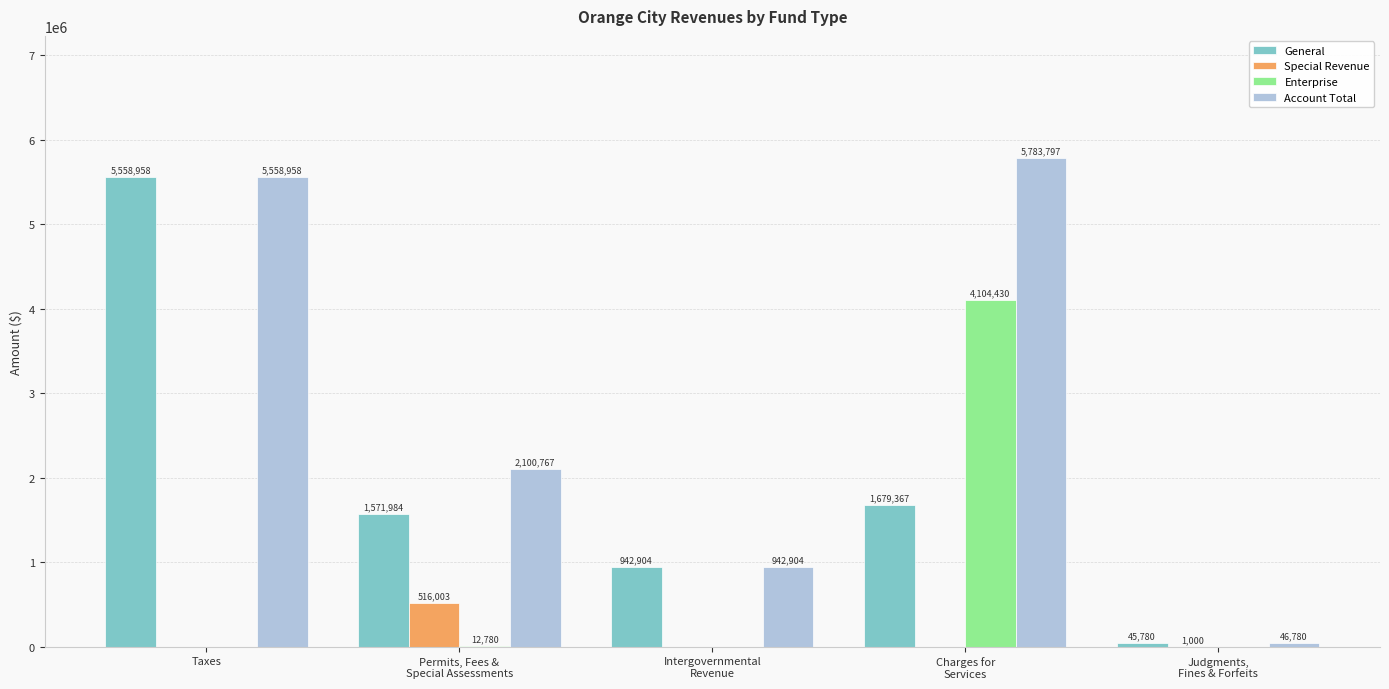

Reading left to right, what are all the values shown in this chart?

General: Taxes=5558958	Permits, Fees &
Special Assessments=1571984	Intergovernmental
Revenue=942904	Charges for
Services=1679367	Judgments,
Fines & Forfeits=45780
Special Revenue: Taxes=0	Permits, Fees &
Special Assessments=516003	Intergovernmental
Revenue=0	Charges for
Services=0	Judgments,
Fines & Forfeits=1000
Enterprise: Taxes=0	Permits, Fees &
Special Assessments=12780	Intergovernmental
Revenue=0	Charges for
Services=4104430	Judgments,
Fines & Forfeits=0
Account Total: Taxes=5558958	Permits, Fees &
Special Assessments=2100767	Intergovernmental
Revenue=942904	Charges for
Services=5783797	Judgments,
Fines & Forfeits=46780